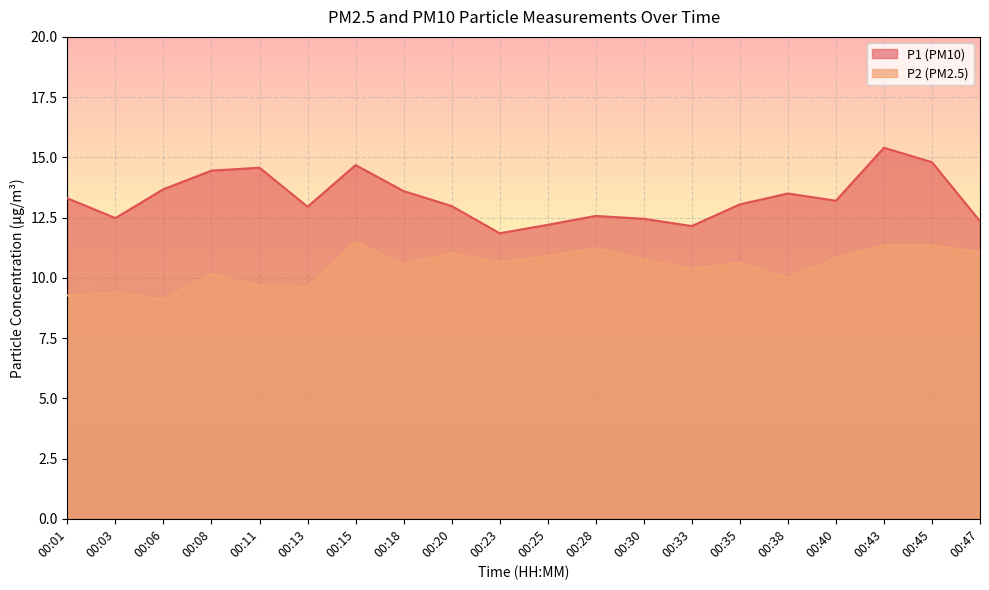

What is the difference between the maximum and second lowest values in the P1 series?

3.2